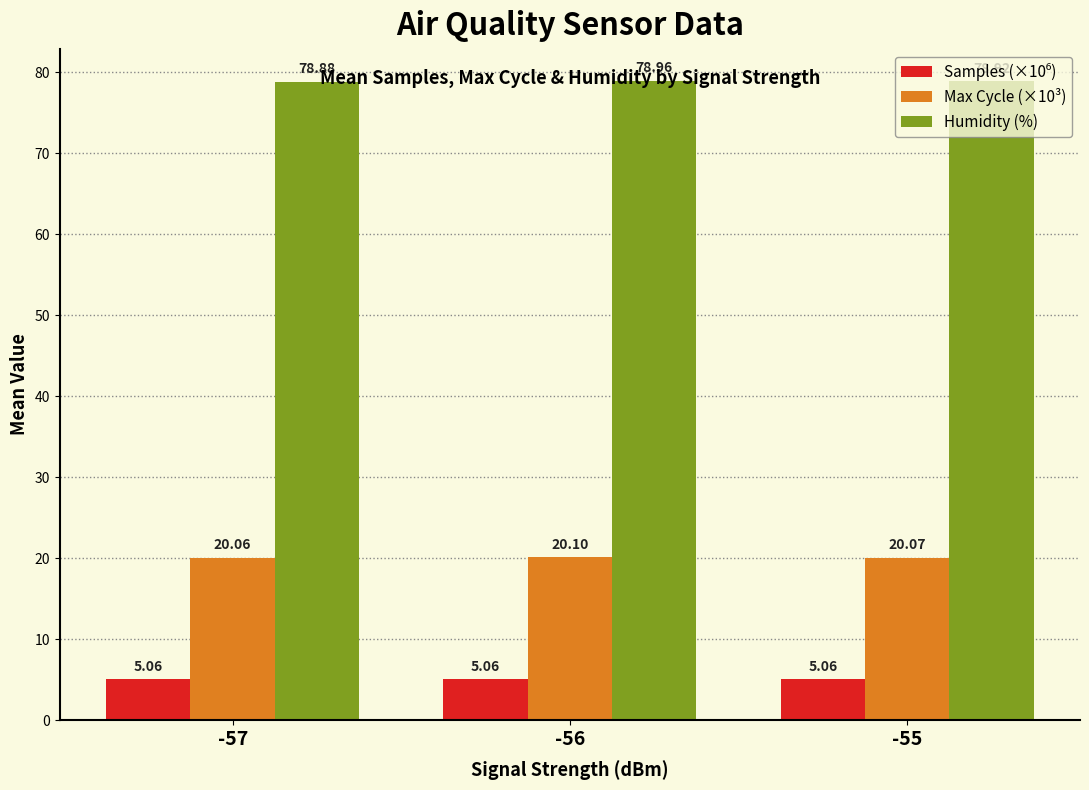

What is the sum of the Max Cycle (×10³) values at -55 and -56?

40.2